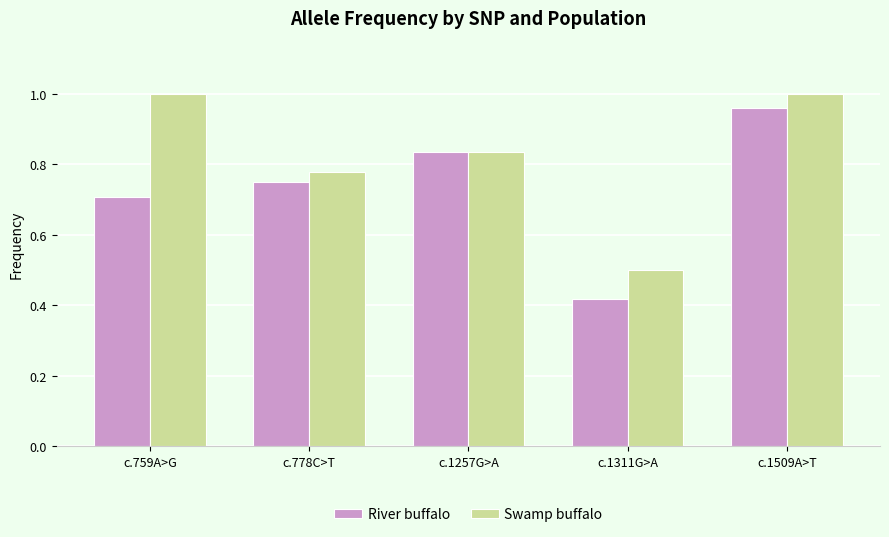

What is the spread (max minus min) of values at c.1311G>A?

0.1